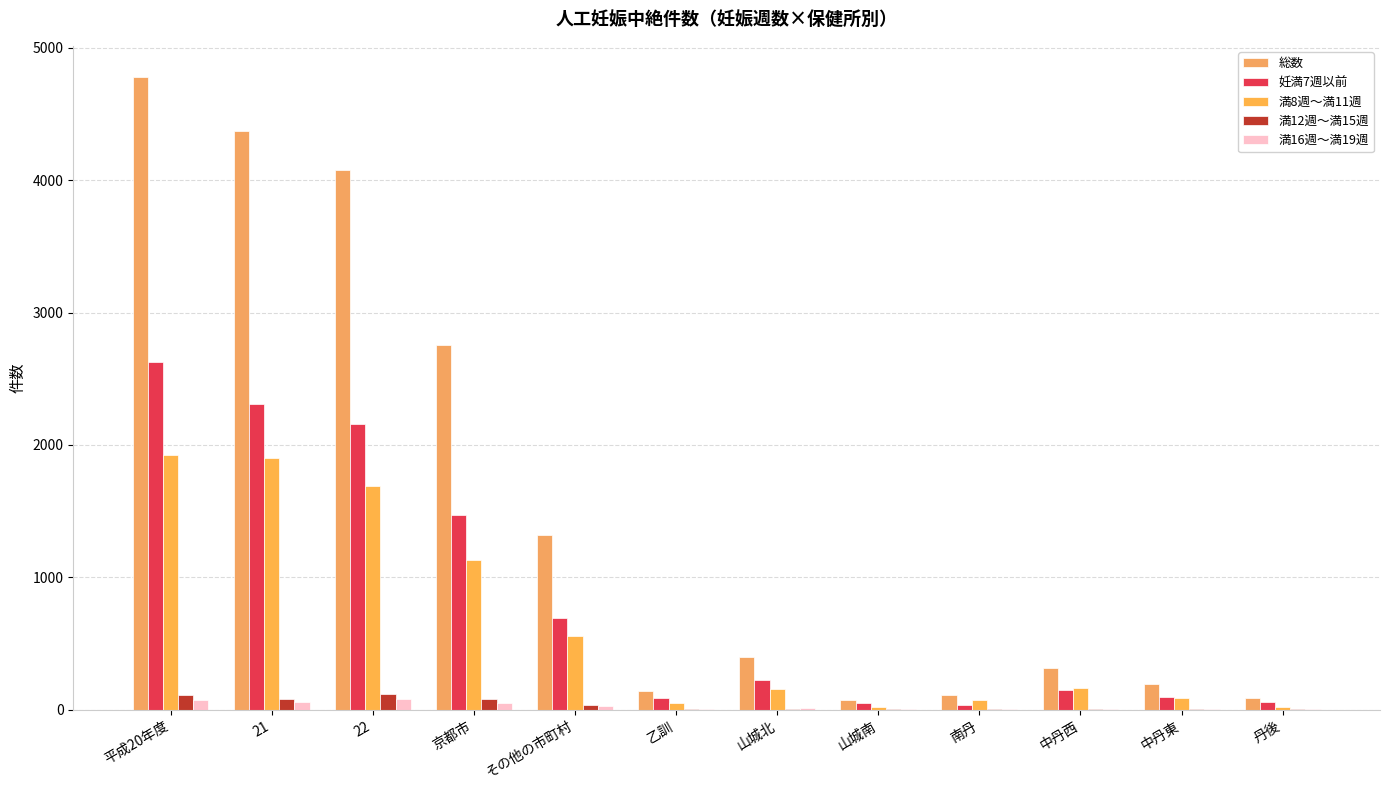

How many series are shown in this chart?

5